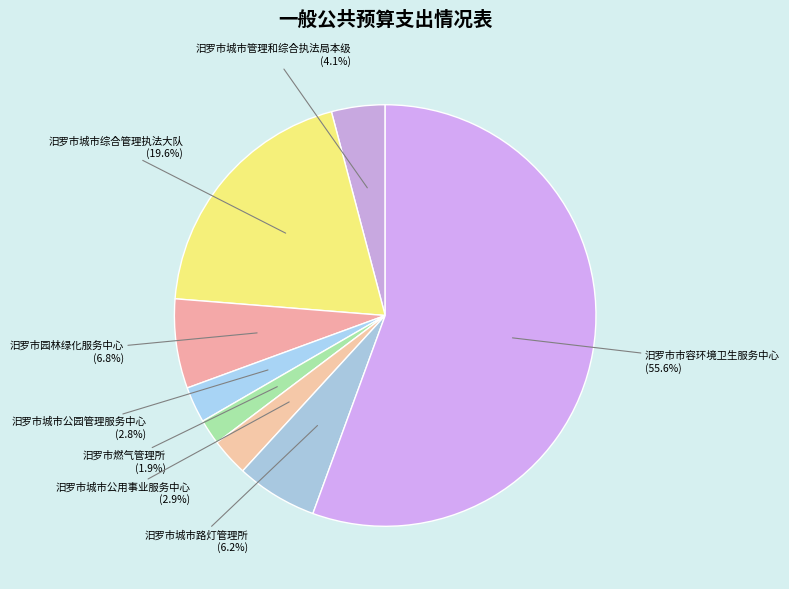

Is 汨罗市市容环境卫生服务中心 the majority of the pie?

Yes